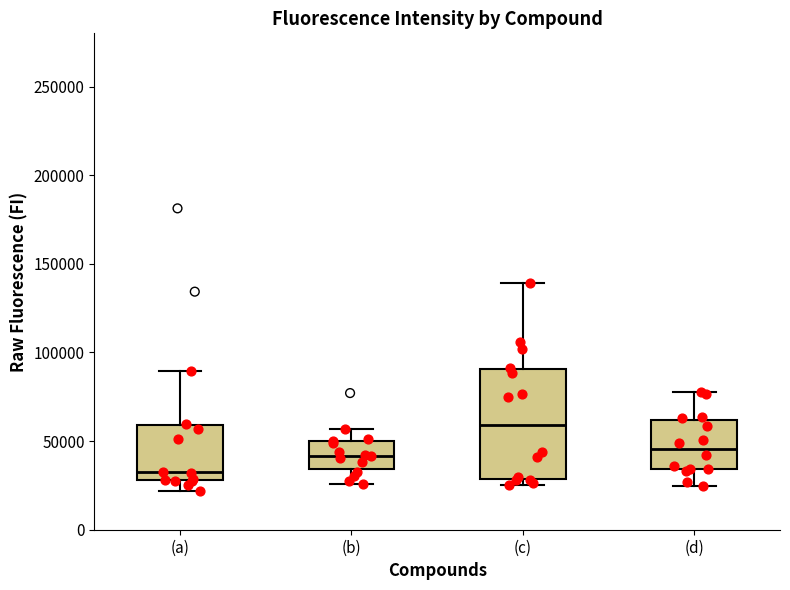

Which box has the highest median line?

(c)